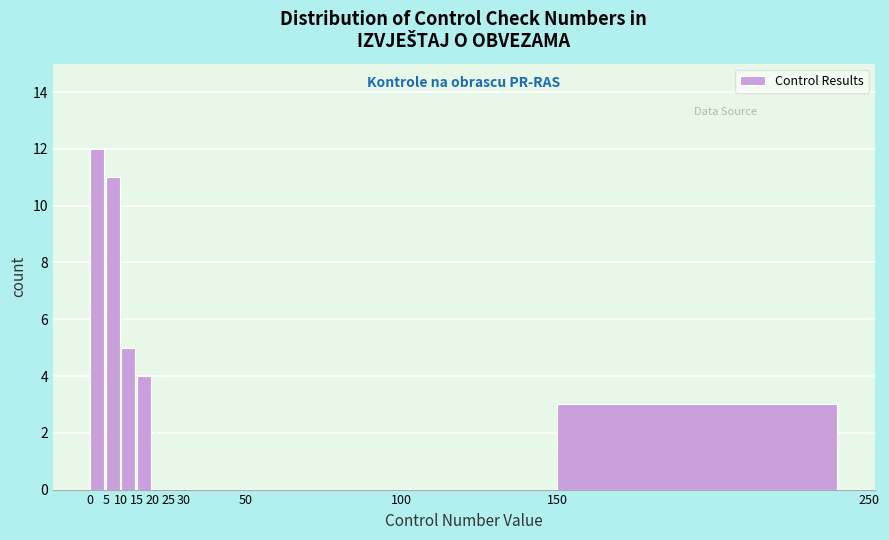

Reading left to right, list every bar in this chart as the range it spans on the x-axis followed by its height. The values are not printed on the chart, so give them approximately, as read against the axis.

0 to 5: 12
5 to 10: 11
10 to 15: 5
15 to 20: 4
20 to 25: 0
25 to 30: 0
30 to 50: 0
50 to 100: 0
100 to 150: 0
150 to 250: 3